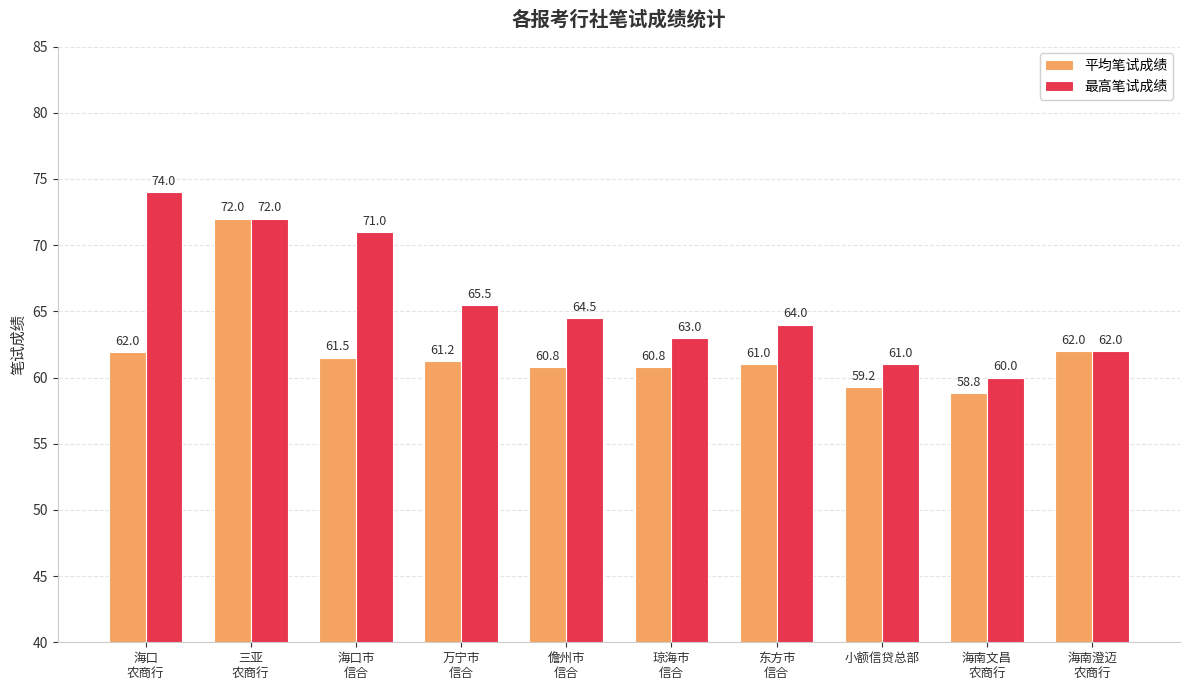

Read the 平均笔试成绩 value at 海口市
信合.

61.5